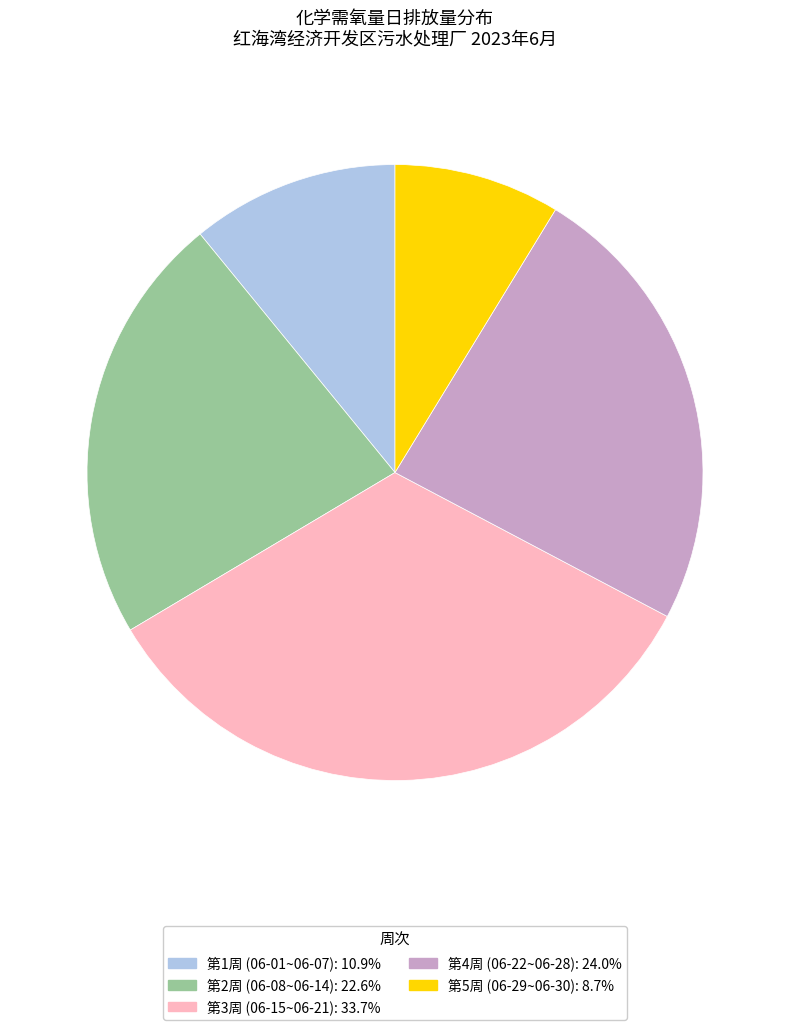

Is there any slice that represents more than half of the pie?

No